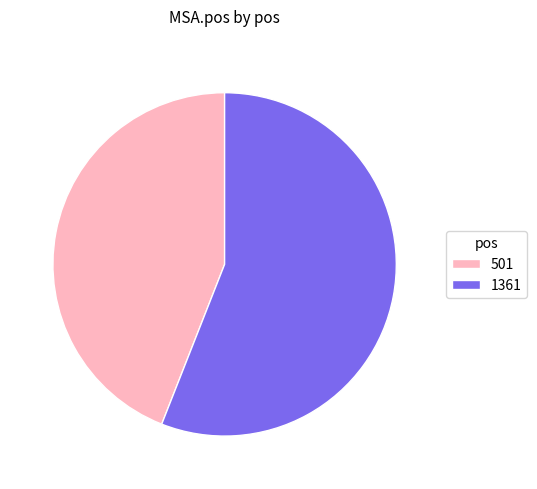

Which slice is the largest?

1361